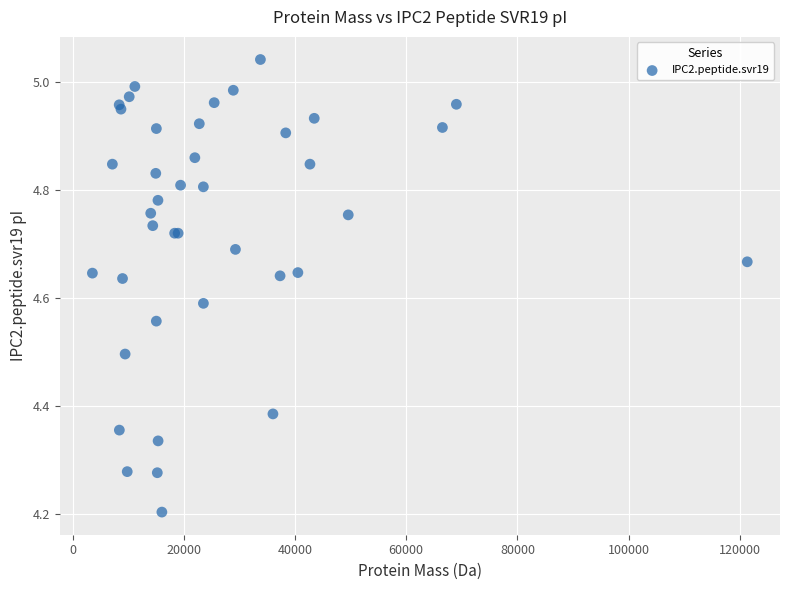

What Y value in the scatter plot is closest to 4?

4.2